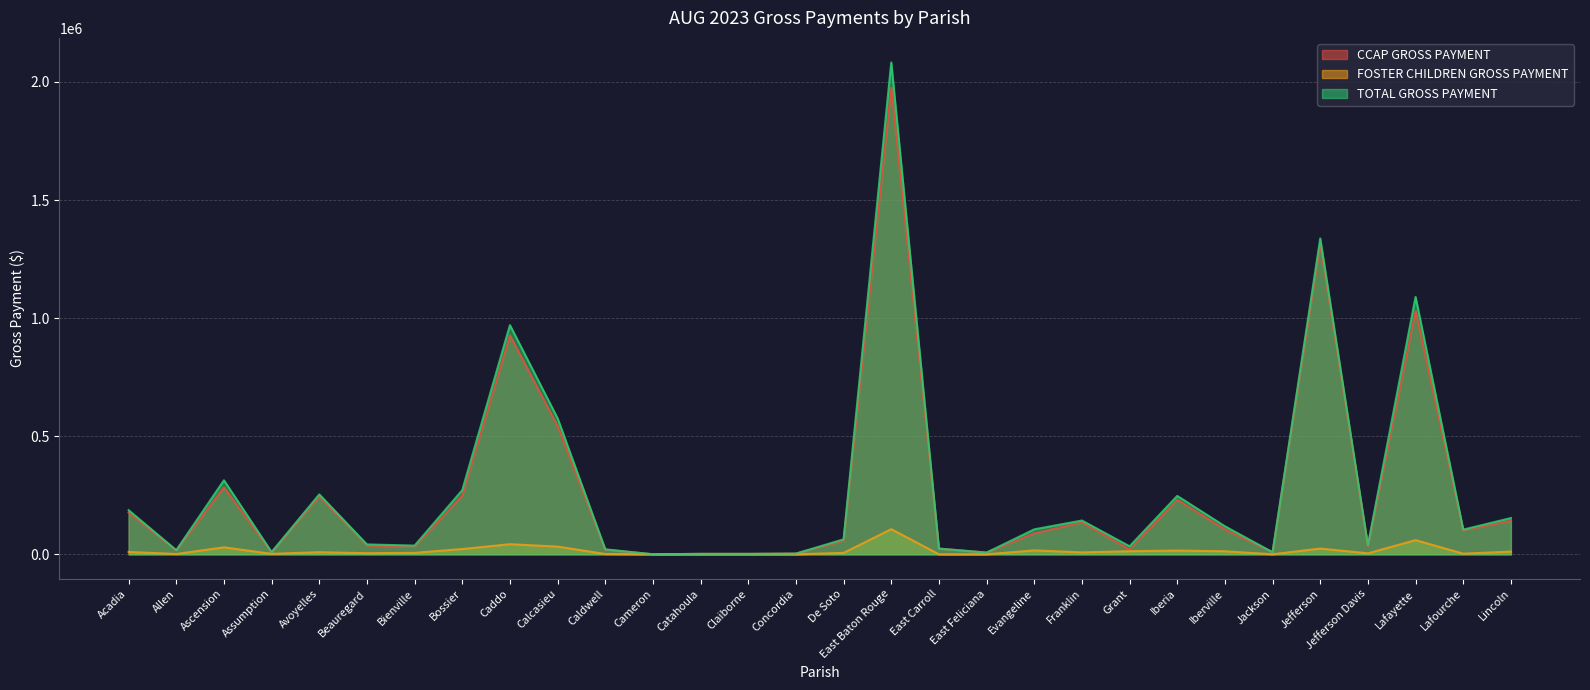

What is the label of the 27th point from the right?

Assumption